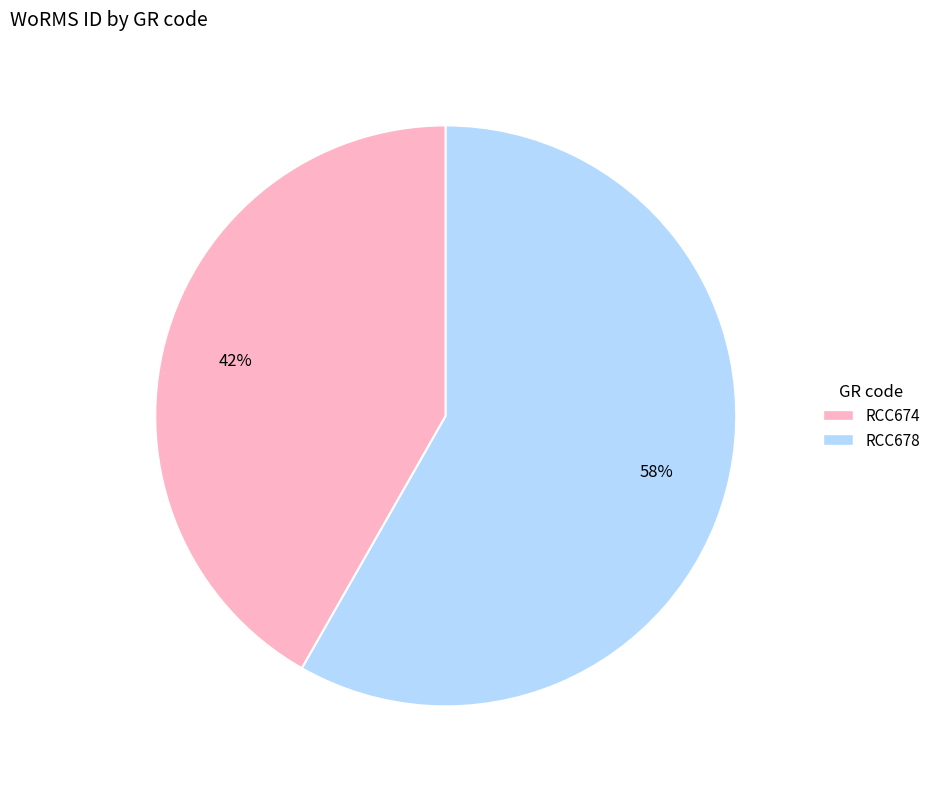

Is it true that RCC678 is 69% of the pie?

False